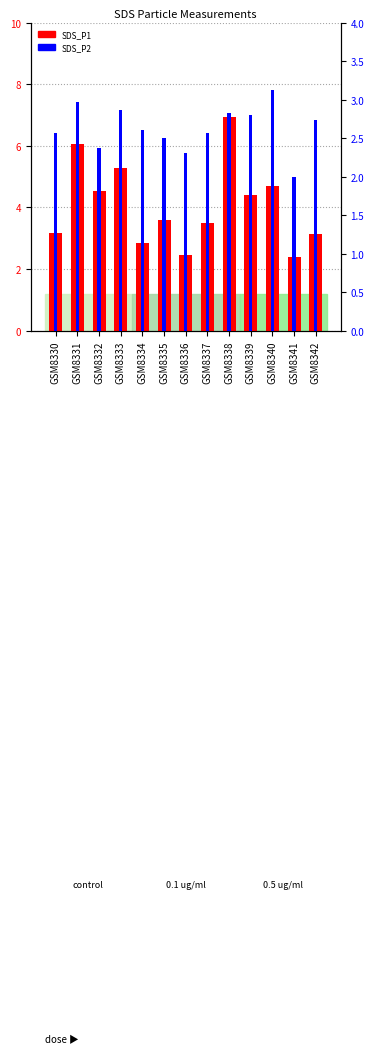

What is the value of the SDS_P2 bar at the 13th from the left?

2.7